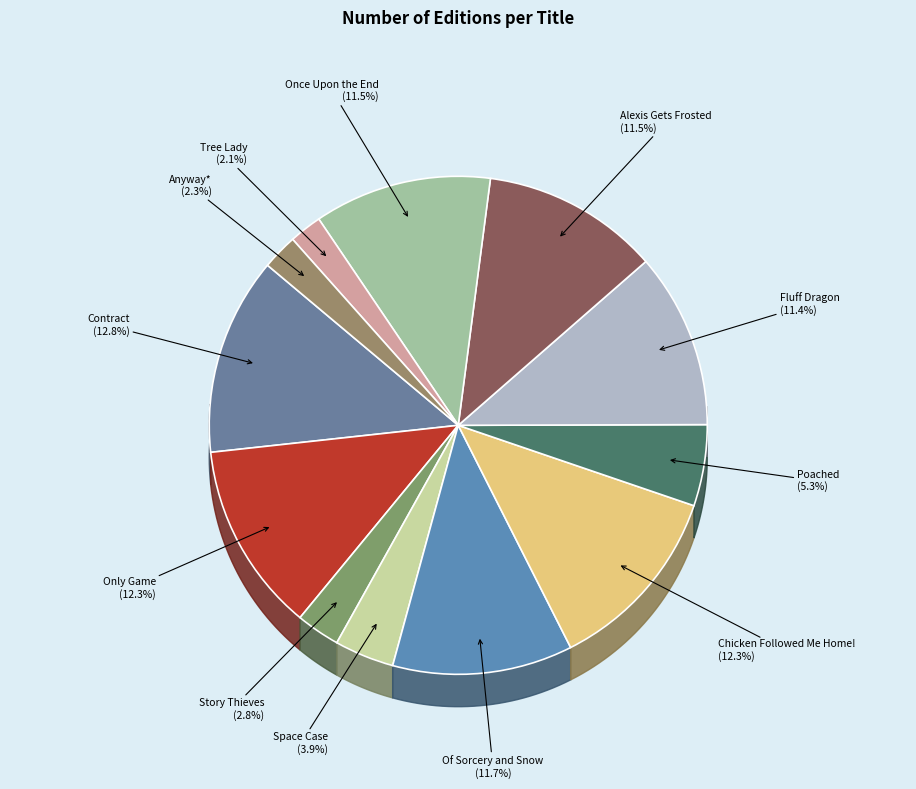

Which slice is the largest?

Contract